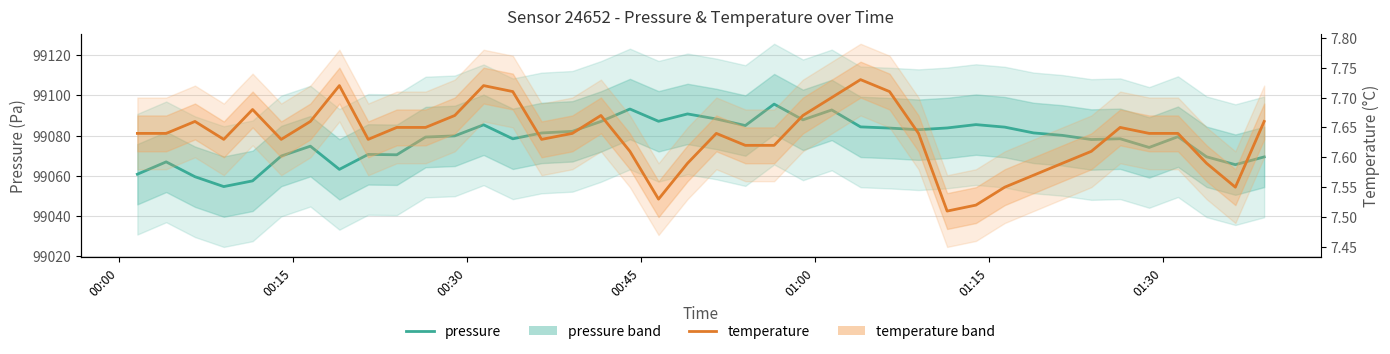

Reading left to right, transcribe all the data shown in this chart.

pressure: 99060.8	99066.9	99059.5	99054.6	99057.5	99069.8	99074.7	99063.2	99070.6	99070.4	99079.2	99079.8	99085.3	99078.4	99081.3	99082.1	99087.0	99093.2	99087.1	99090.8	99088.2	99085.0	99095.6	99087.8	99092.7	99084.3	99083.7	99082.9	99083.8	99085.4	99084.2	99081.3	99080.1	99078.0	99078.4	99074.1	99079.4	99069.4	99065.5	99069.4
temperature: 7.6	7.6	7.7	7.6	7.7	7.6	7.7	7.7	7.6	7.7	7.7	7.7	7.7	7.7	7.6	7.6	7.7	7.6	7.5	7.6	7.6	7.6	7.6	7.7	7.7	7.7	7.7	7.6	7.5	7.5	7.5	7.6	7.6	7.6	7.7	7.6	7.6	7.6	7.5	7.7